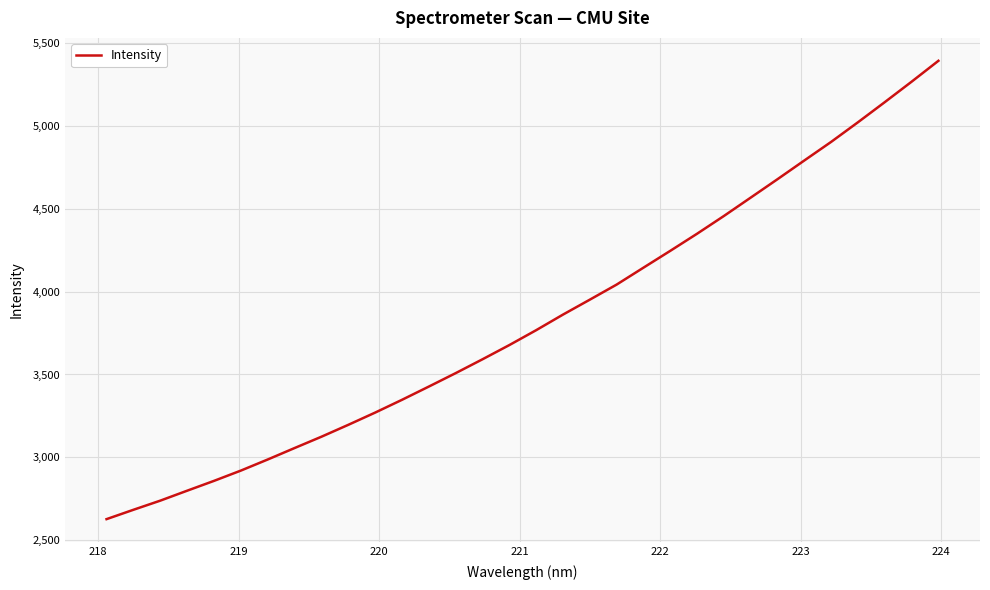

What is the difference between the maximum and minimum values?

2764.1